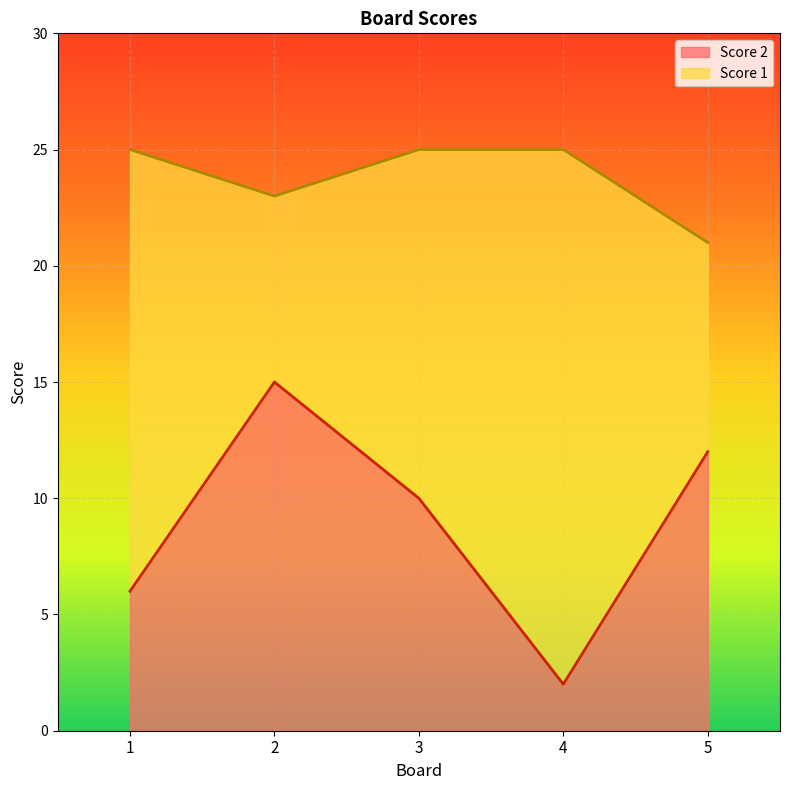

At which label does Score 2 first exceed 10?

2